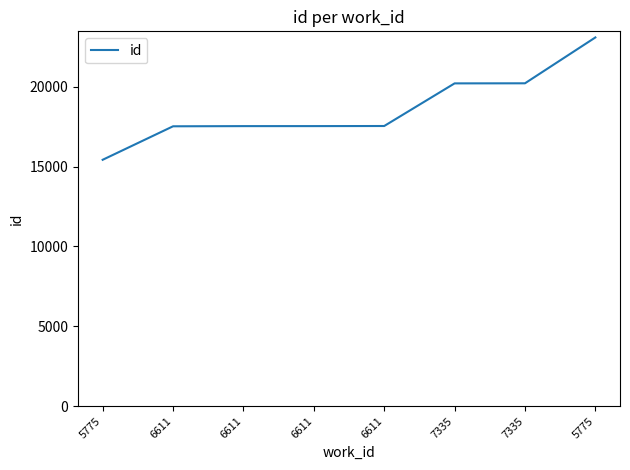

What is the difference between the maximum and minimum values?

7663